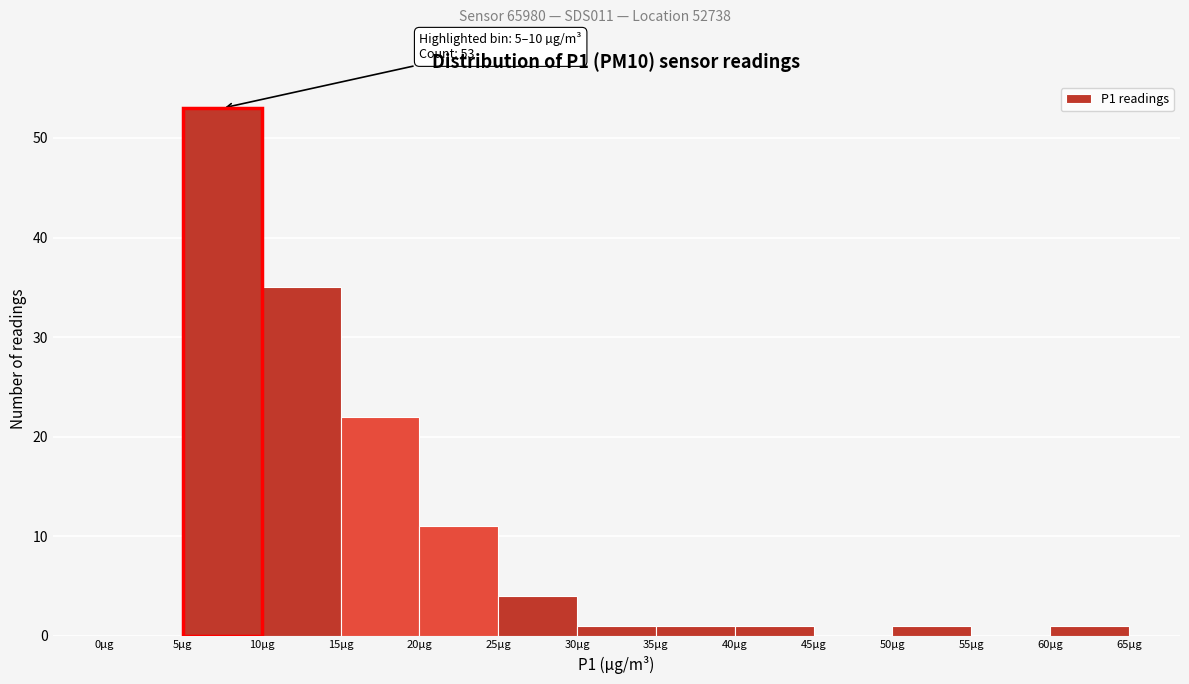

Which range on the x-axis has the tallest bar?

5 to 10